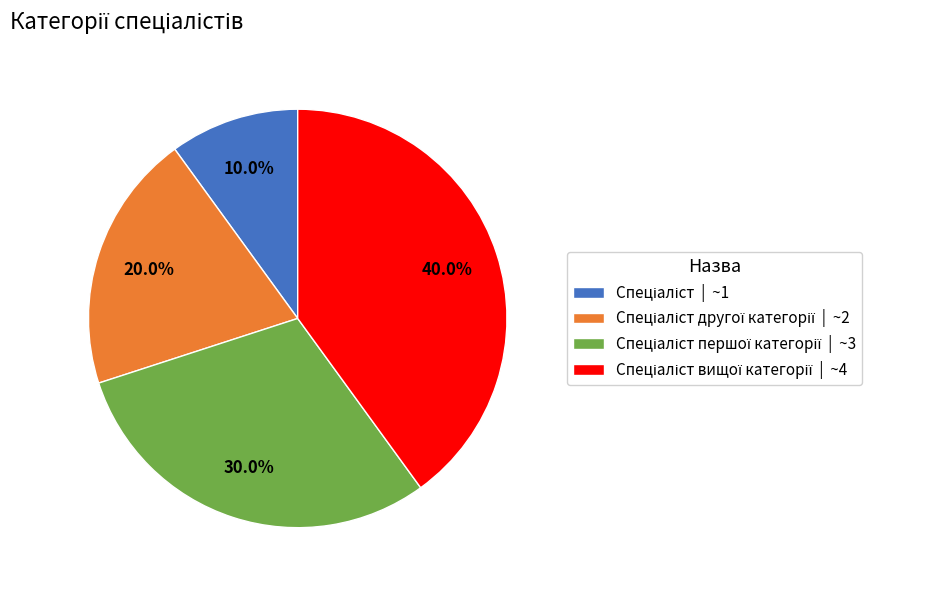

Is there any slice that represents more than half of the pie?

No